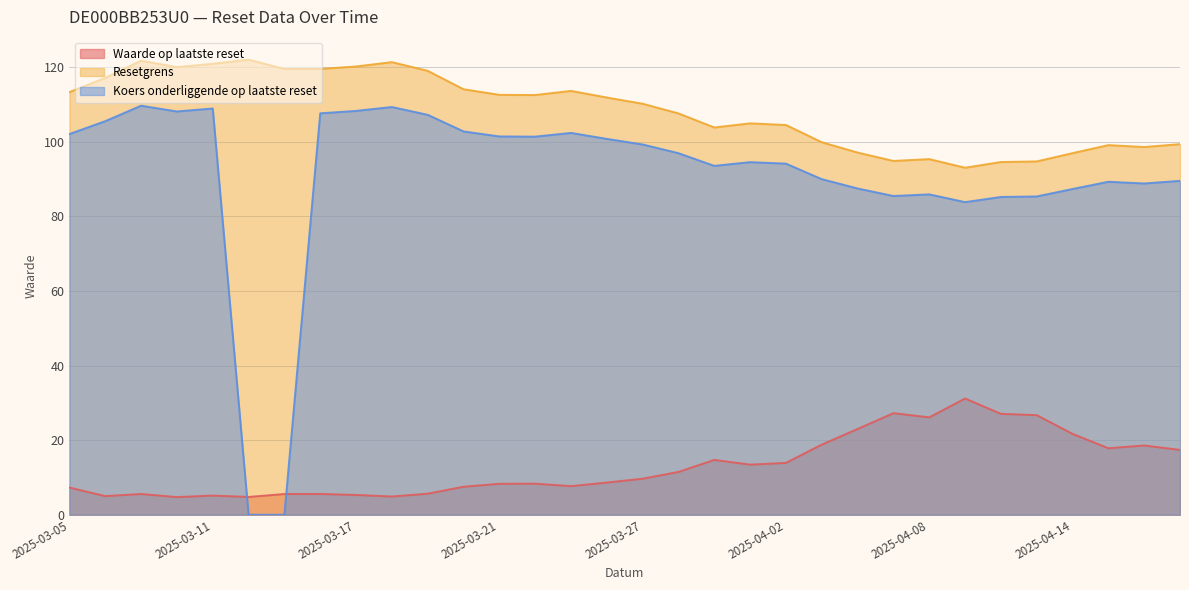

Between 2025-04-02 and 2025-03-12, which is larger?

2025-04-02